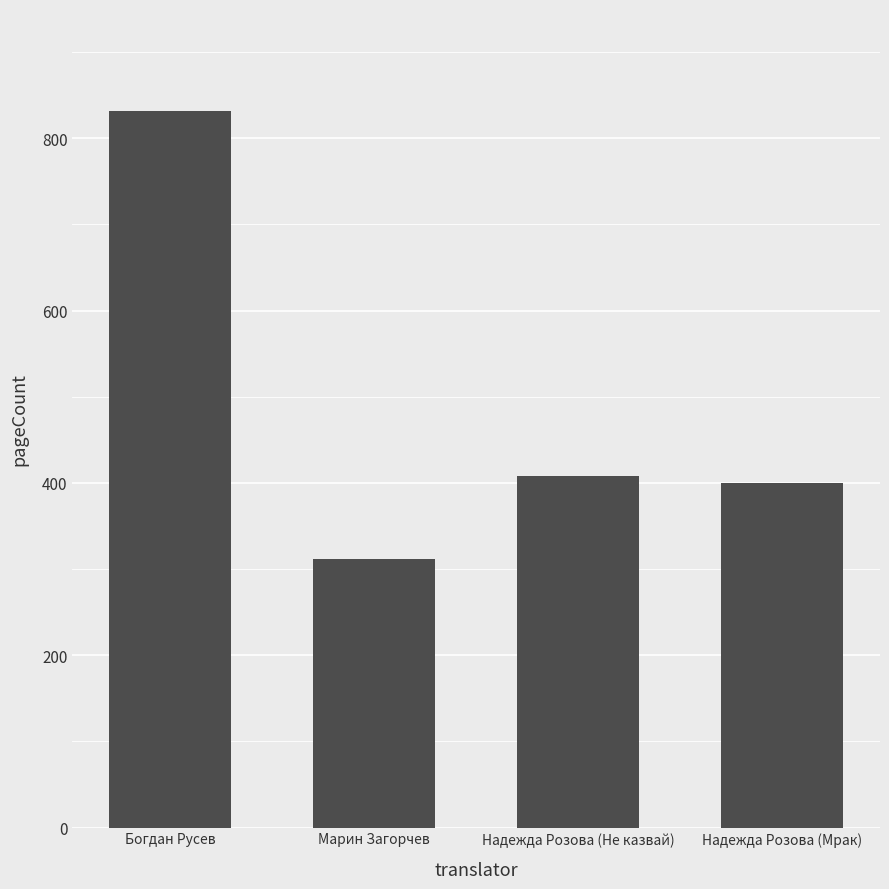

What is the change in value from Богдан Русев to Марин Загорчев?

-520